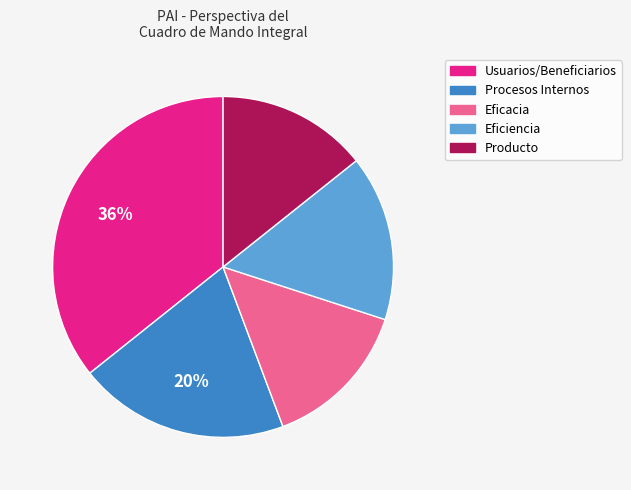

Which has a higher value, Eficacia or Eficiencia?

Eficiencia